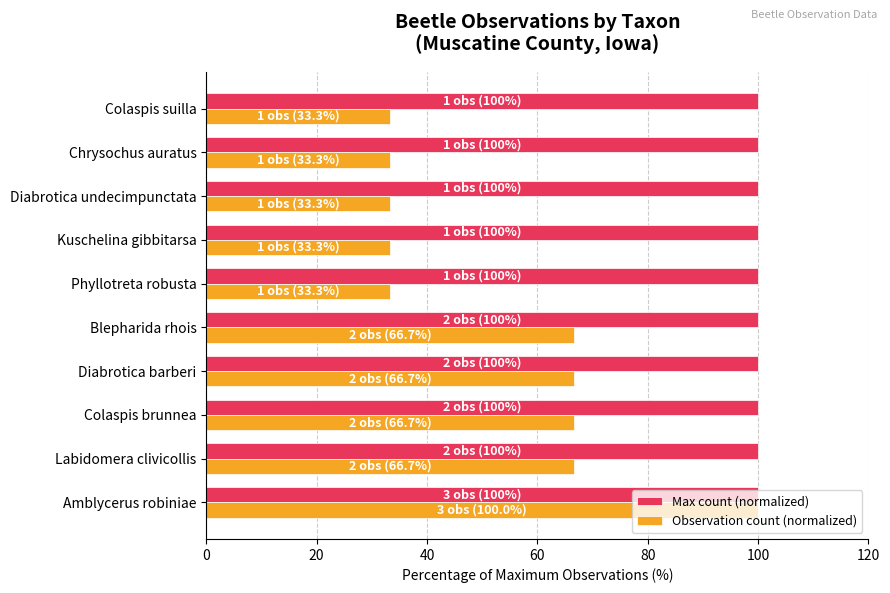

How many data points in Observation count (normalized) are above 66?

5